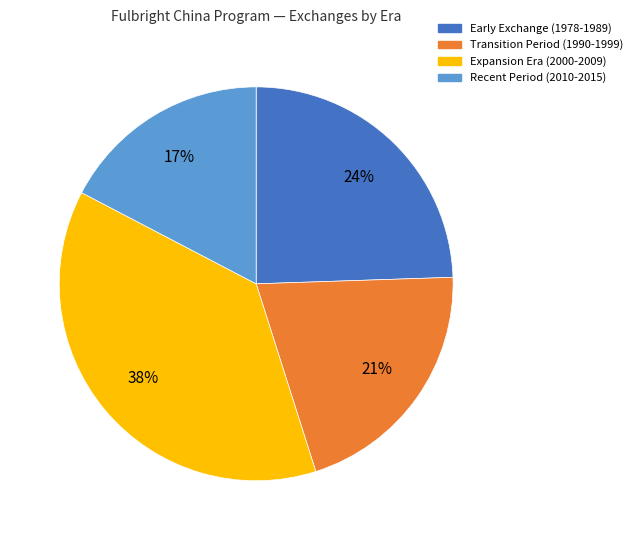

Is there a majority slice in this chart?

No